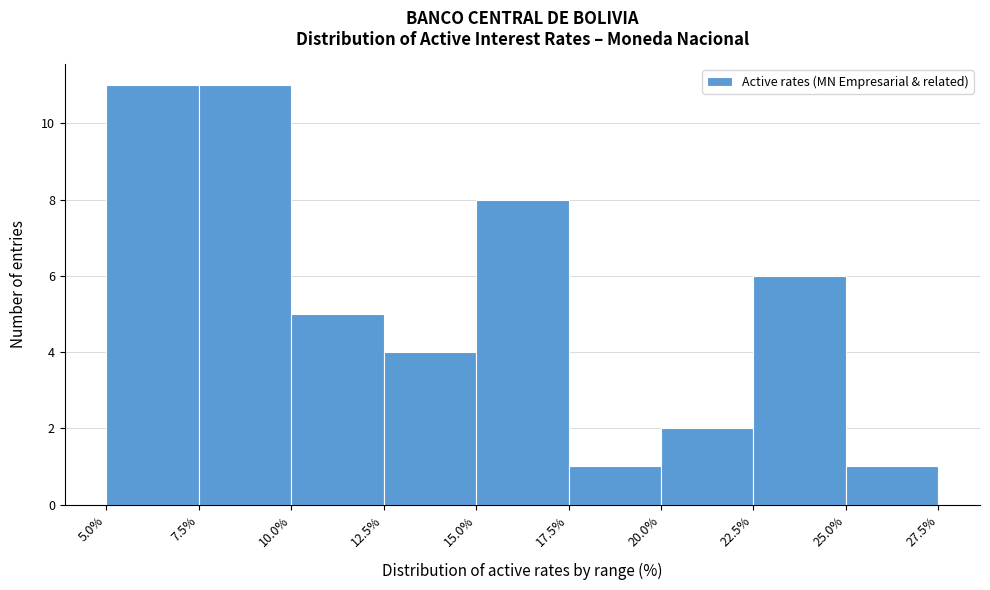

Reading left to right, list every bar in this chart as the range it spans on the x-axis followed by its height. The values are not printed on the chart, so give them approximately, as read against the axis.

5.0% to 7.5%: 11
7.5% to 10.0%: 11
10.0% to 12.5%: 5
12.5% to 15.0%: 4
15.0% to 17.5%: 8
17.5% to 20.0%: 1
20.0% to 22.5%: 2
22.5% to 25.0%: 6
25.0% to 27.5%: 1